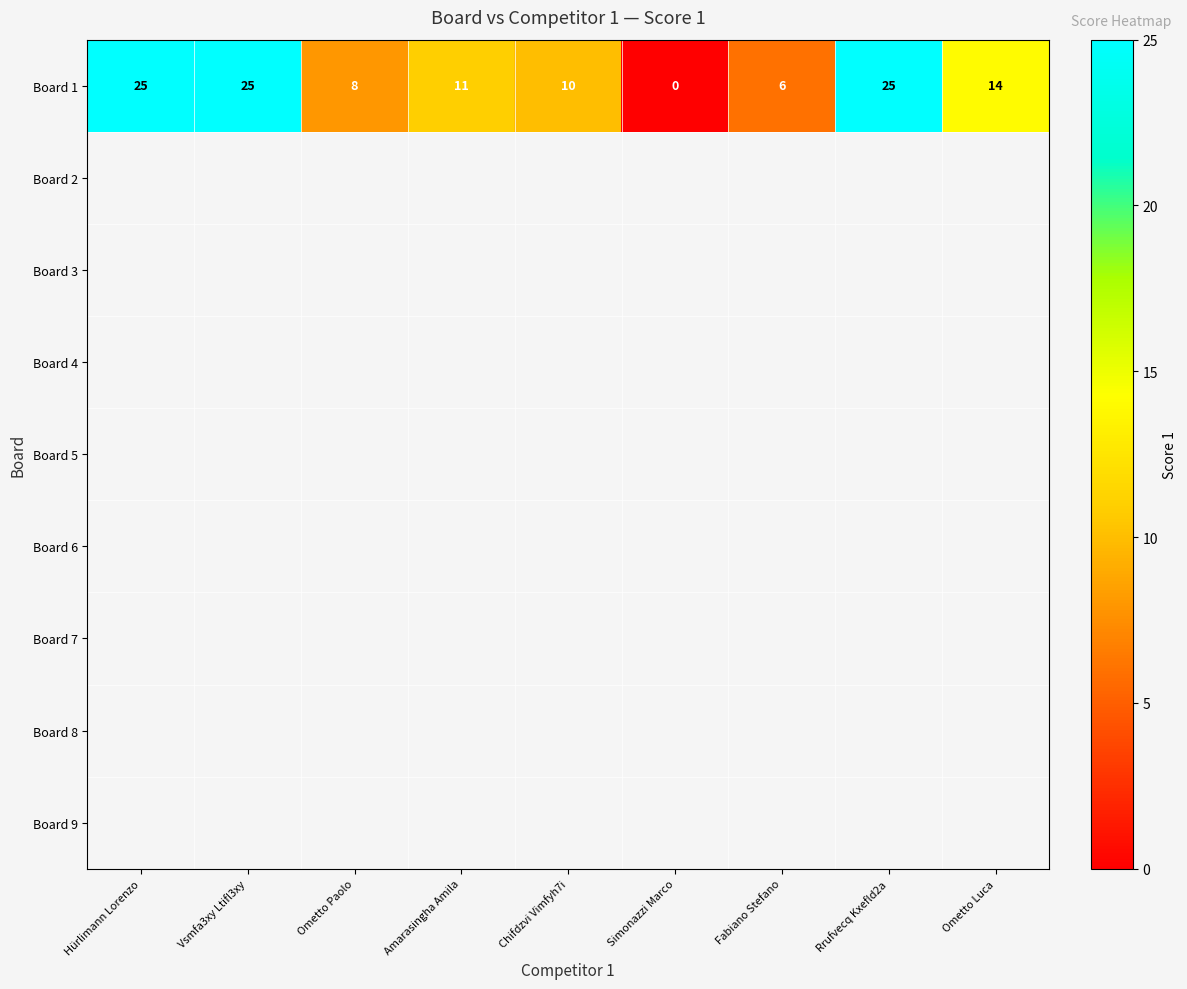

Reading left to right, what are all the values shown in this chart?

Hürlimann Lorenzo=25	Vsmfa3xy Ltifl3xy=25	Ometto Paolo=8	Amarasingha Amila=11	Chifdzvi Vimfyh7i=10	Simonazzi Marco=0	Fabiano Stefano=6	Rrufvecq Kxefld2a=25	Ometto Luca=14